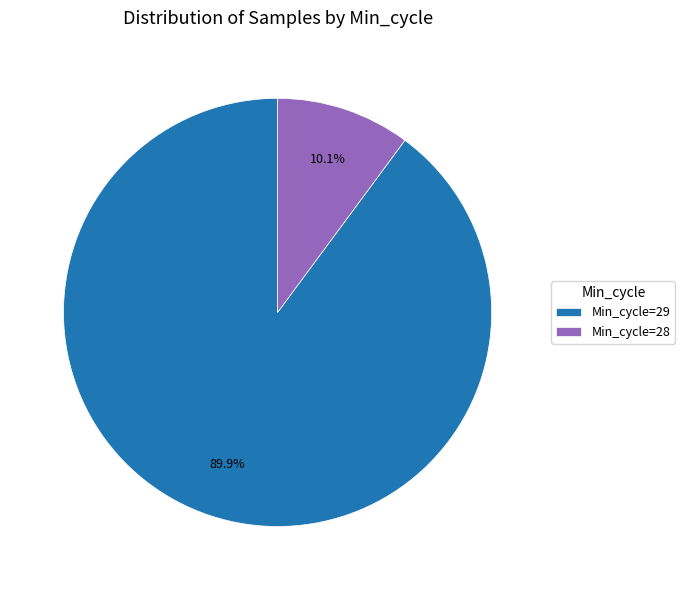

Which category has the biggest portion of the pie?

Min_cycle=29